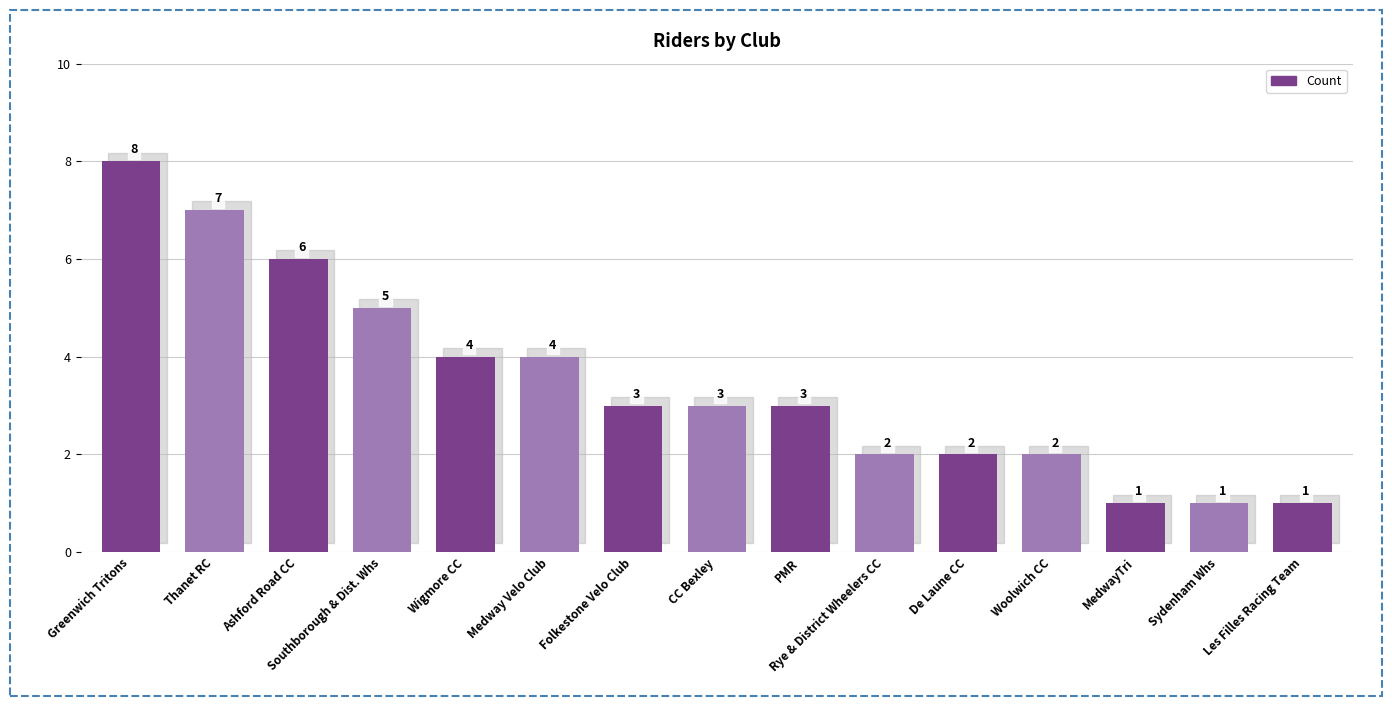

Approximately how many times larger is the value at Rye & District Wheelers CC compared to Thanet RC?

0.3